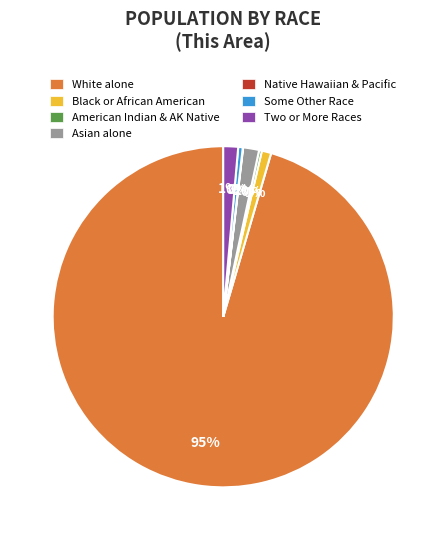

To the nearest percent, what percentage of the pie is Two or More Races?

1%